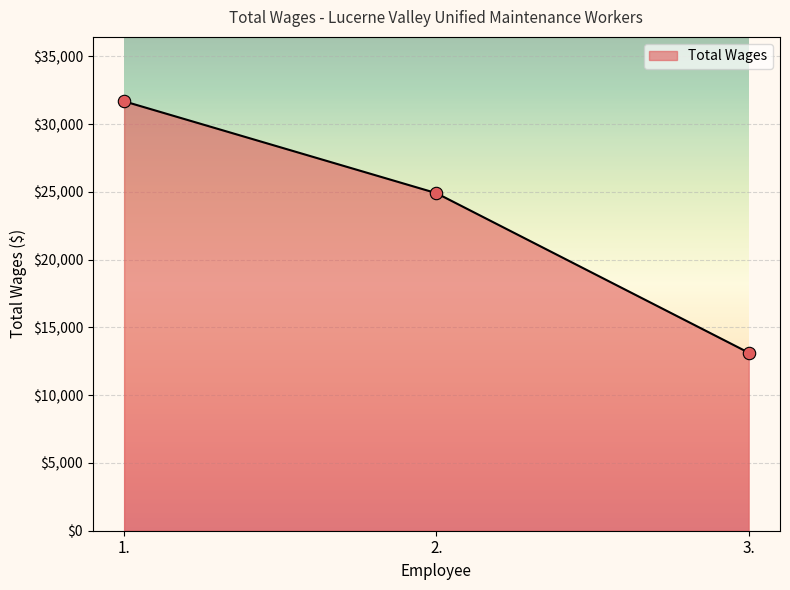

What is the ratio of the value at 2. to the value at 1.?

0.8